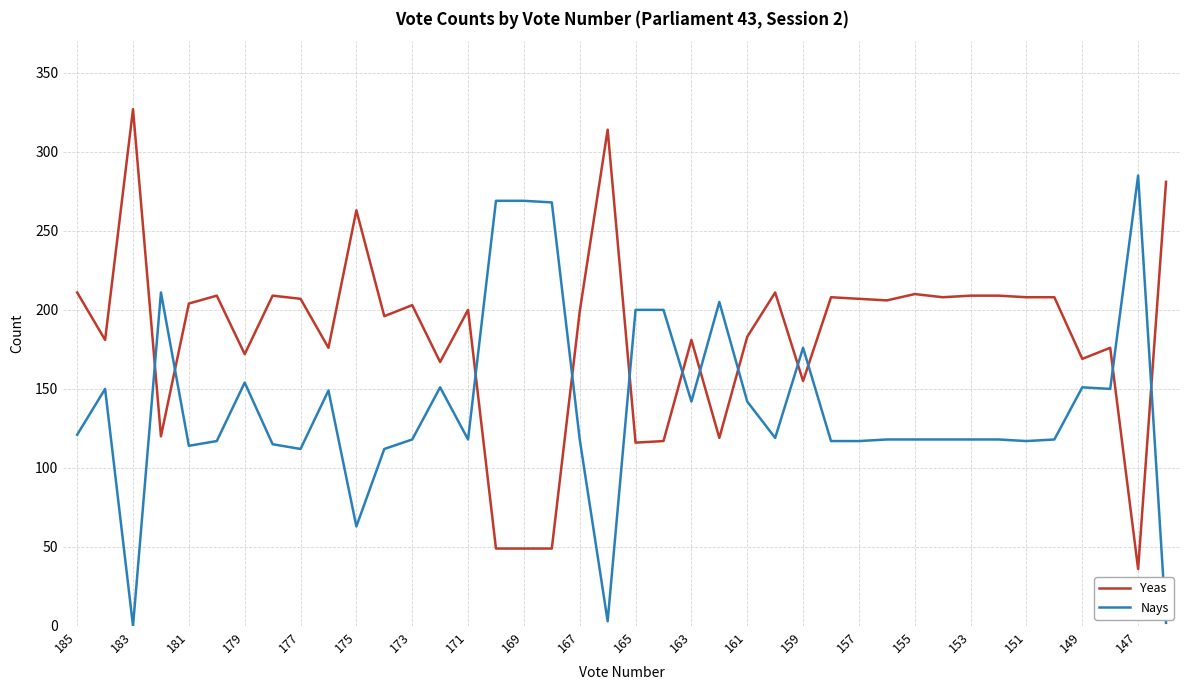

What is the difference between the maximum and minimum values in the Yeas series?

291